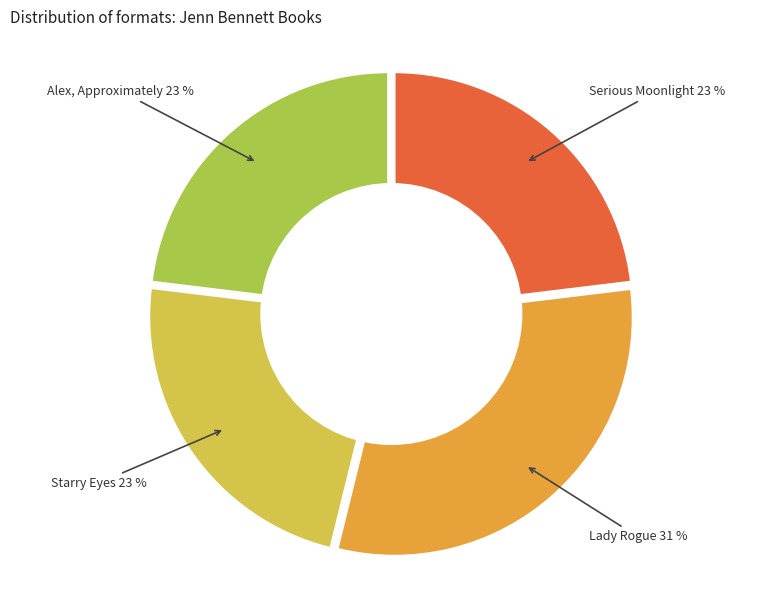

Count the number of slices in the pie.

4